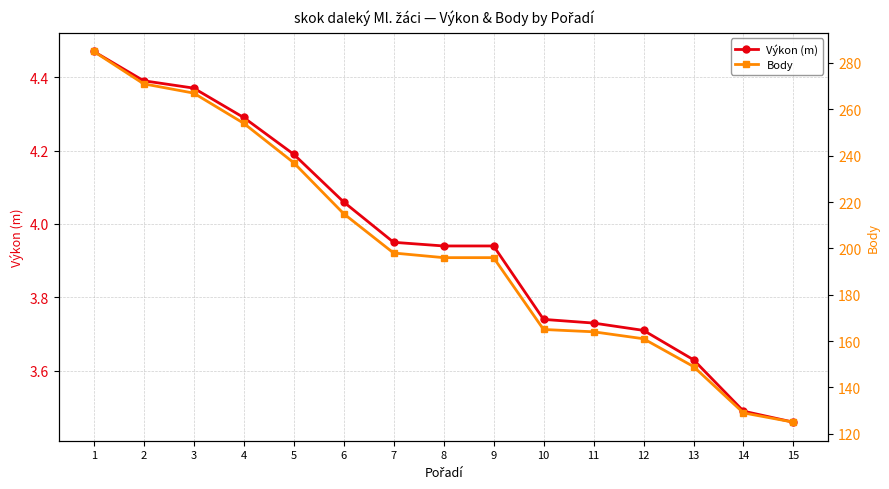

At how many categories does at least one series exceed 161?

11